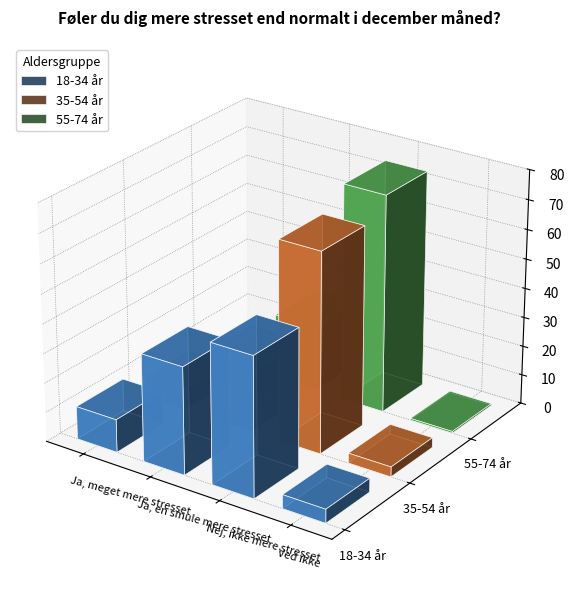

Is it true that 18-34 år equals 47.5 at Nej, ikke mere stresset?

True